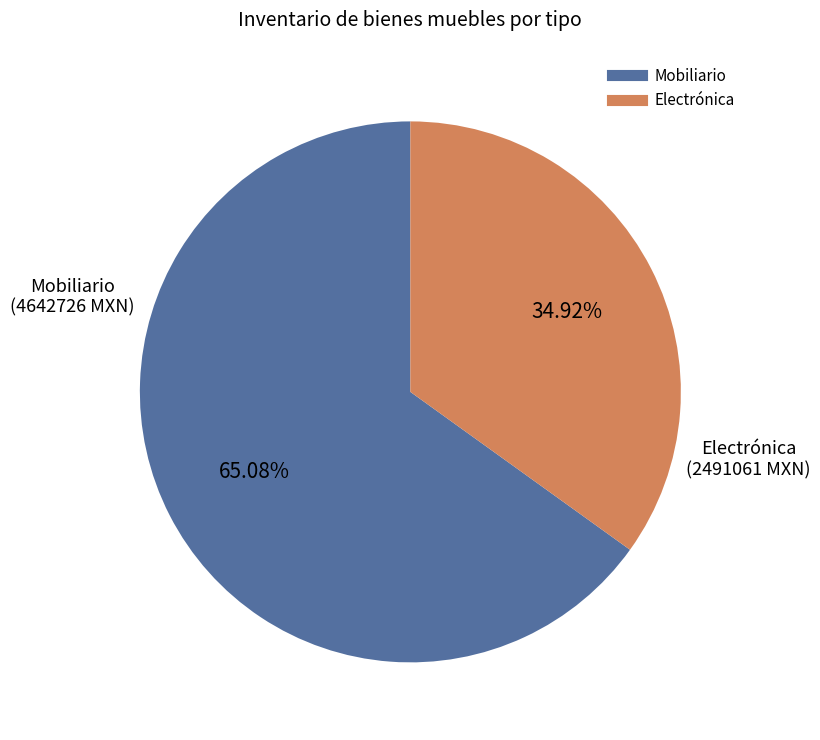

Is there a majority slice in this chart?

Yes